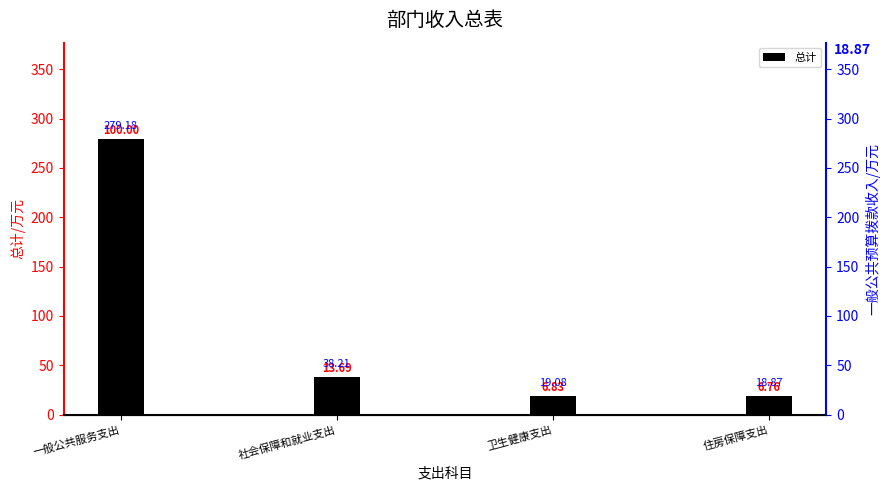

List the labels in order of value, largest first.

一般公共服务支出, 社会保障和就业支出, 卫生健康支出, 住房保障支出